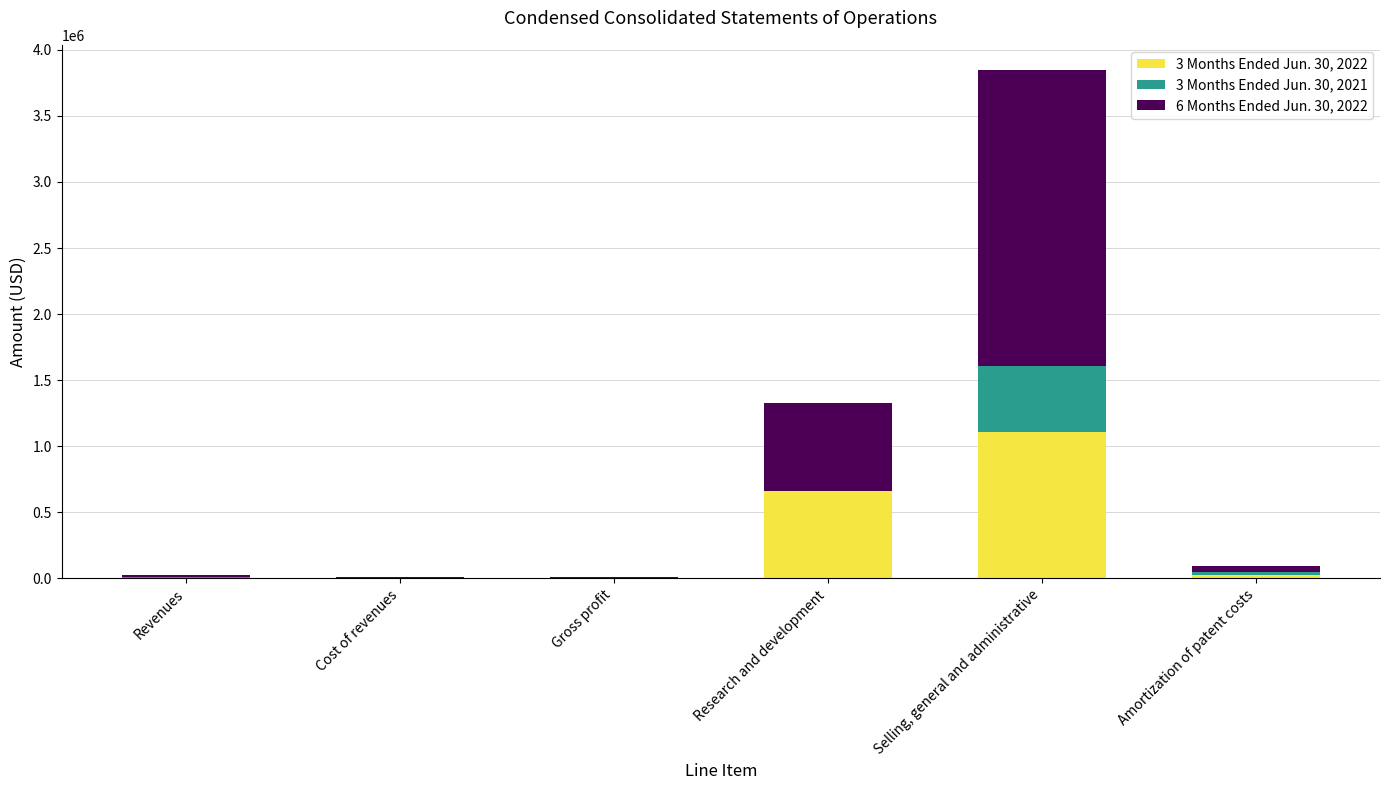

True or false: 3 Months Ended Jun. 30, 2022 has a value of 1014221 at Research and development.

False